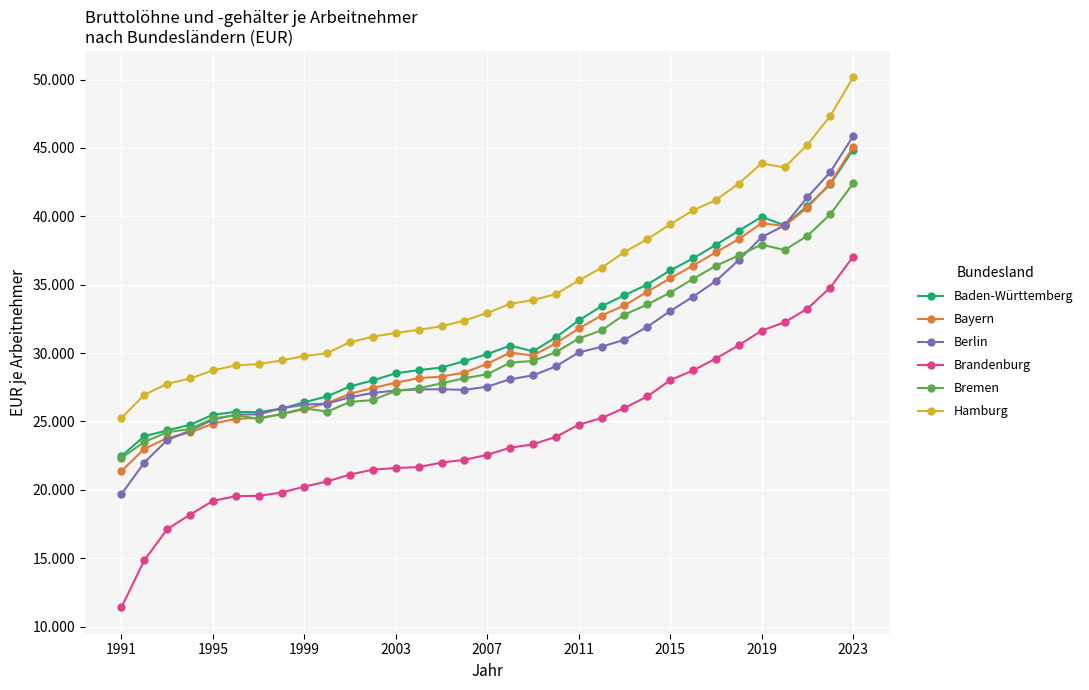

True or false: Bayern and Hamburg intersect in this chart.

False